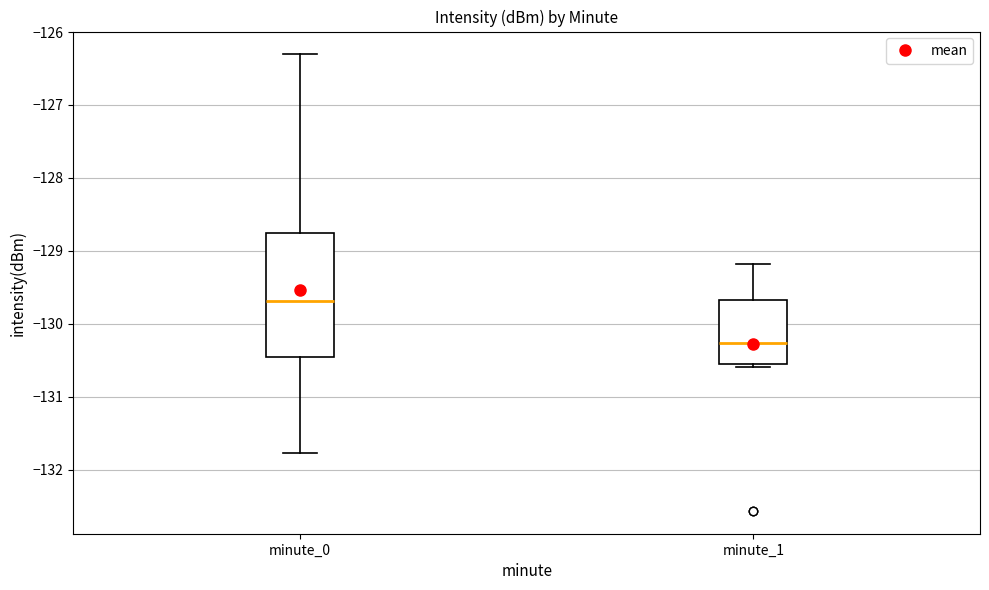

Which box has the lowest median line?

minute_1